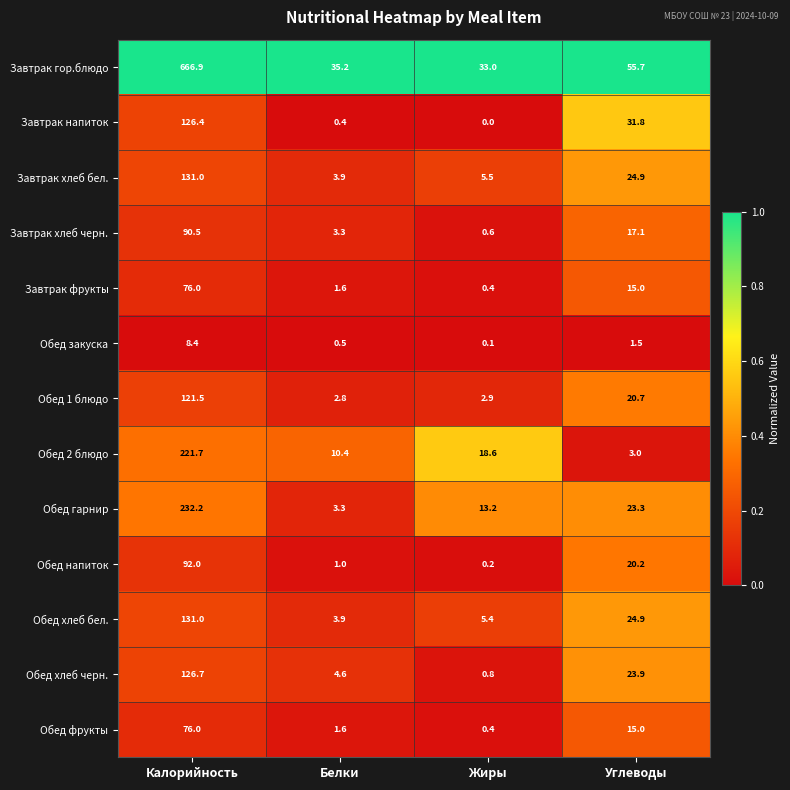

Between Калорийность and Жиры, which series saw the biggest shift?

Завтрак гор.блюдо